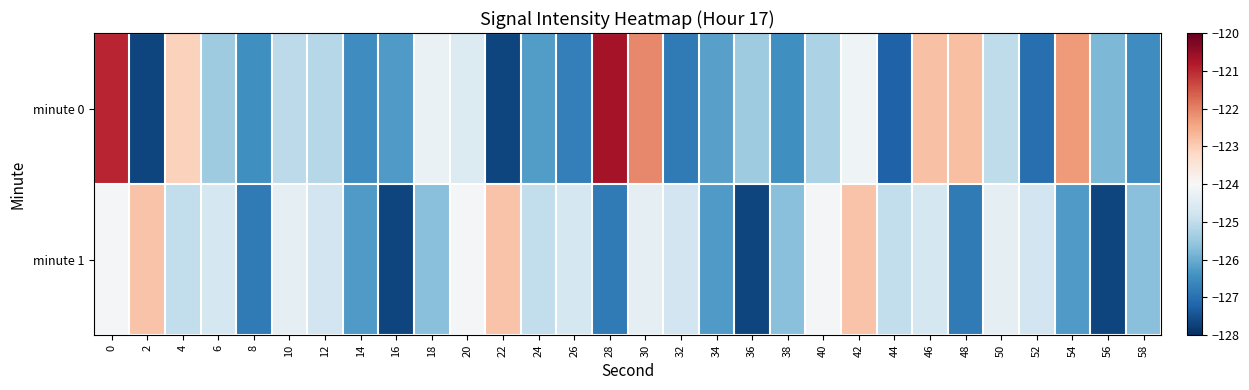

At 6, list the series in order from smallest to largest.

minute 0, minute 1